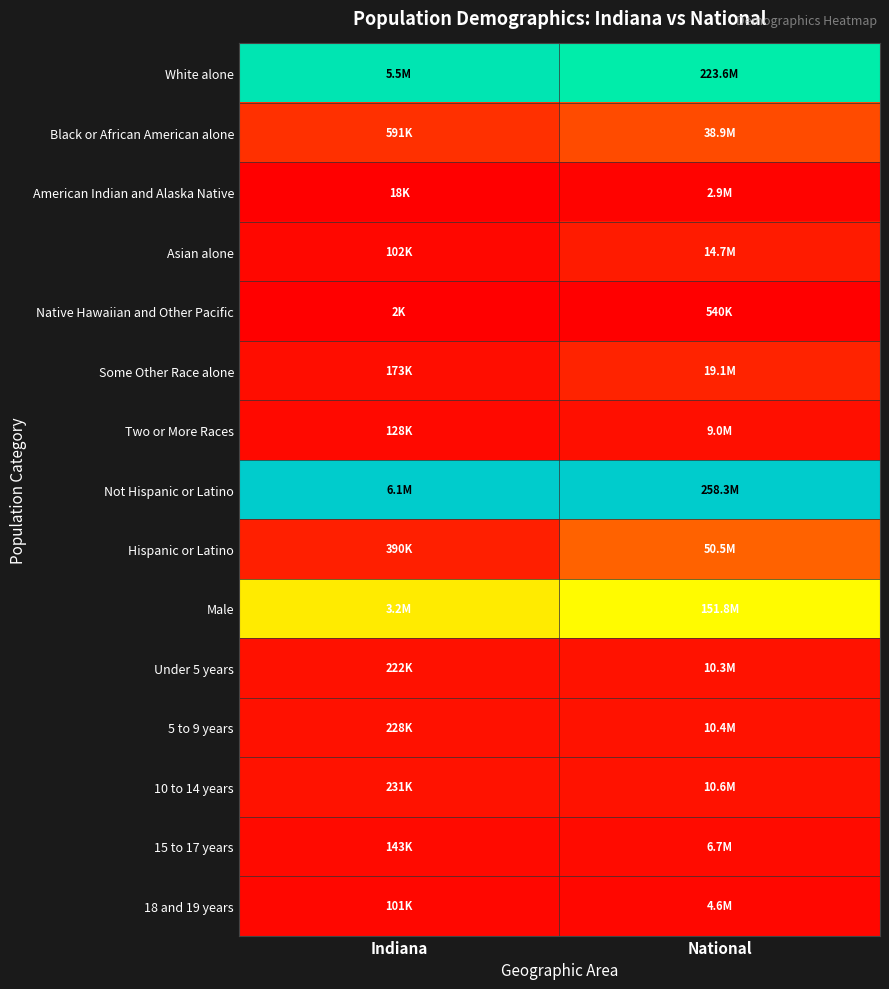

Reading left to right, extract all data points from this chart.

White alone: Indiana=0.9	National=0.9
Black or African American alone: Indiana=0.1	National=0.1
American Indian and Alaska Native: Indiana=0.0	National=0.0
Asian alone: Indiana=0.0	National=0.1
Native Hawaiian and Other Pacific: Indiana=0.0	National=0.0
Some Other Race alone: Indiana=0.0	National=0.1
Two or More Races: Indiana=0.0	National=0.0
Not Hispanic or Latino: Indiana=1.0	National=1.0
Hispanic or Latino: Indiana=0.1	National=0.2
Male: Indiana=0.5	National=0.6
Under 5 years: Indiana=0.0	National=0.0
5 to 9 years: Indiana=0.0	National=0.0
10 to 14 years: Indiana=0.0	National=0.0
15 to 17 years: Indiana=0.0	National=0.0
18 and 19 years: Indiana=0.0	National=0.0